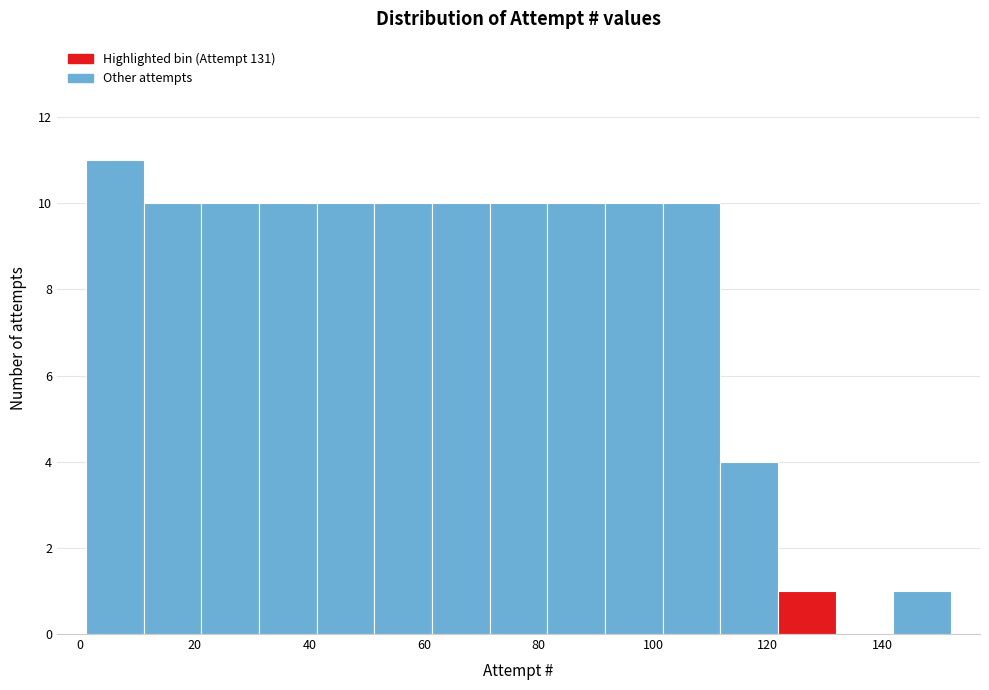

What is the height of the bar covering 122 to 132 on the x-axis? Neither the bar edges nor the heights are printed on the chart, so give them approximately, as read against the axes.

1